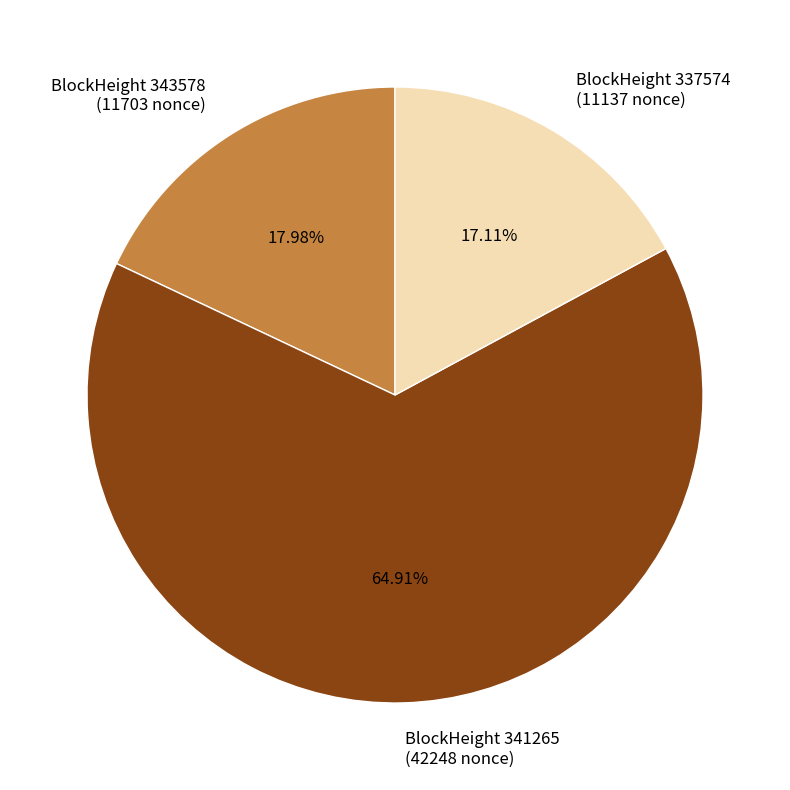

To the nearest percent, what is the difference between the largest and smallest slice percentages?

48%